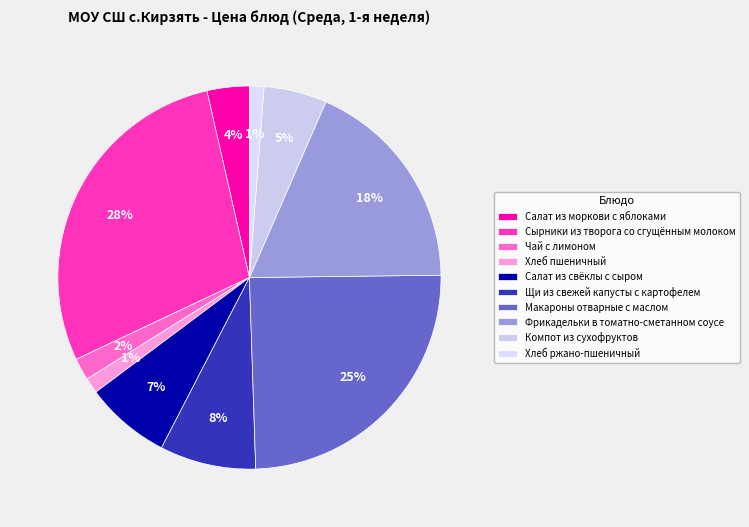

To the nearest percent, what is the combined percentage of Сырники из творога со сгущённым молоком and Компот из сухофруктов?

34%